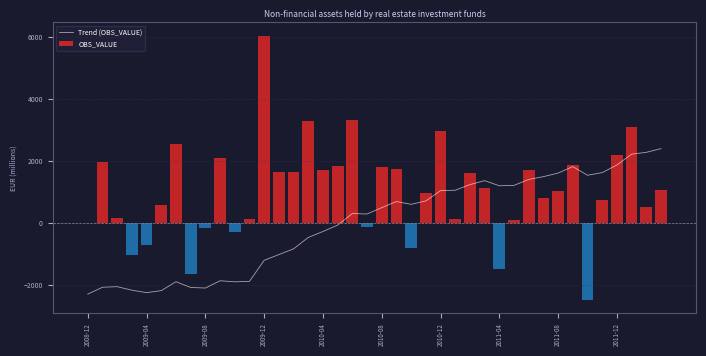

At which category does the chart reach its minimum across all series?

2008-12